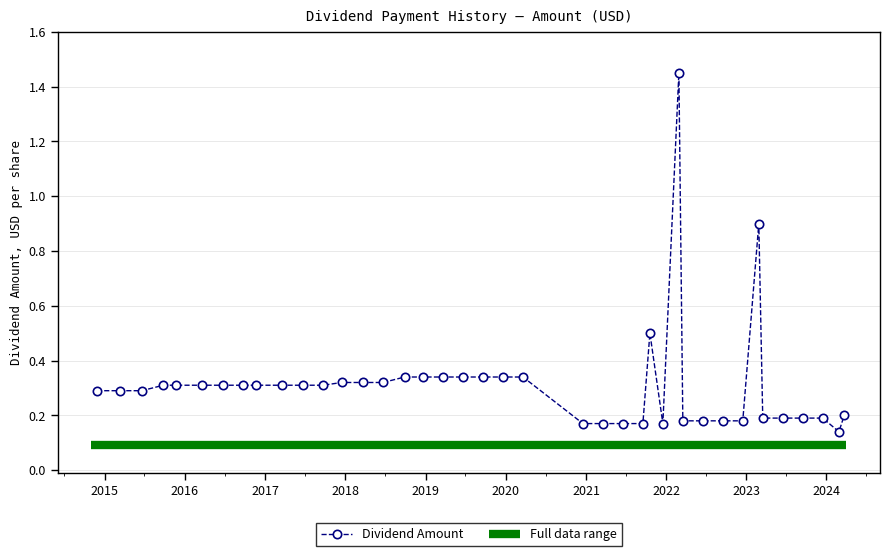

Does the chart display data point markers on the line(s)?

Yes